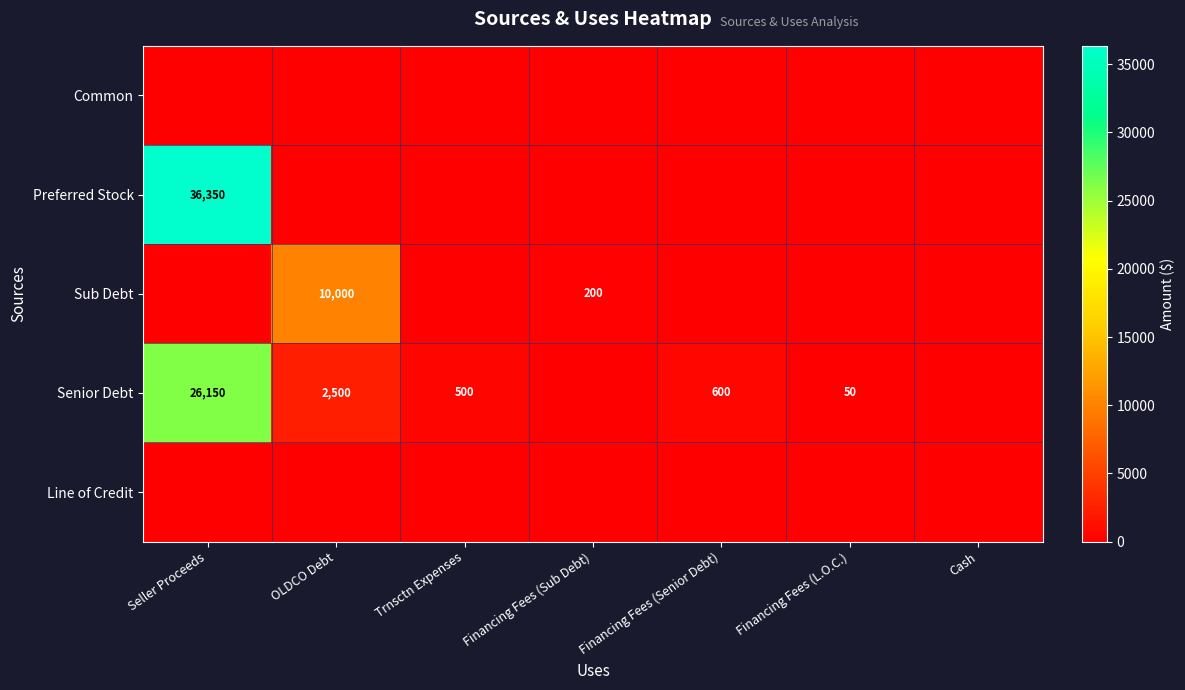

What is the greatest value displayed?

36350